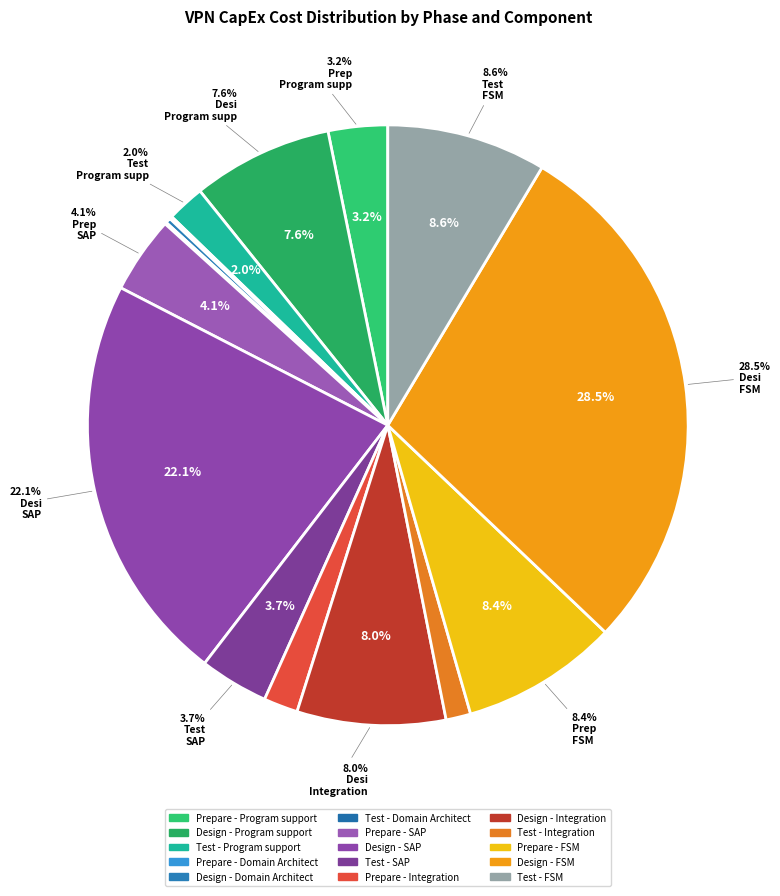

To the nearest percent, what is the average slice percentage?

7%